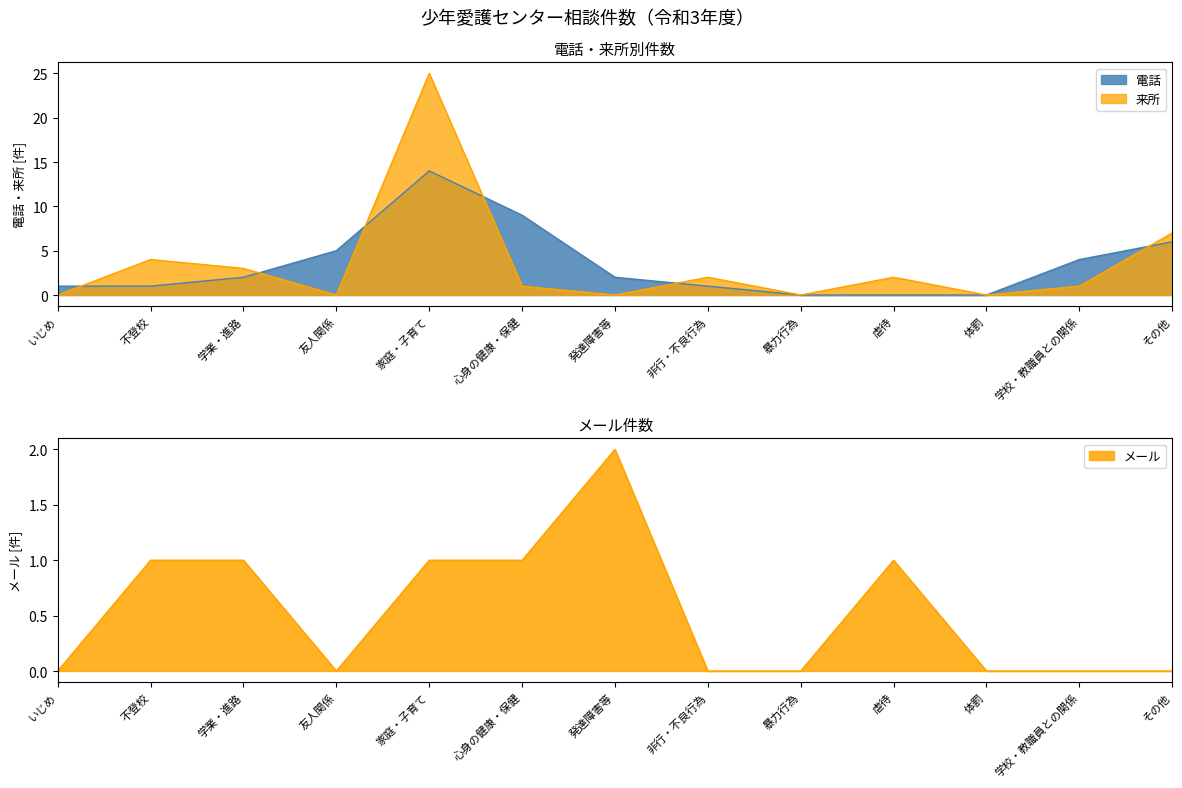

Reading left to right, transcribe all the data shown in this chart.

電話: 1	1	2	5	14	9	2	1	0	0	0	4	6
来所: 0	4	3	0	25	1	0	2	0	2	0	1	7
メール: 0	1	1	0	1	1	2	0	0	1	0	0	0